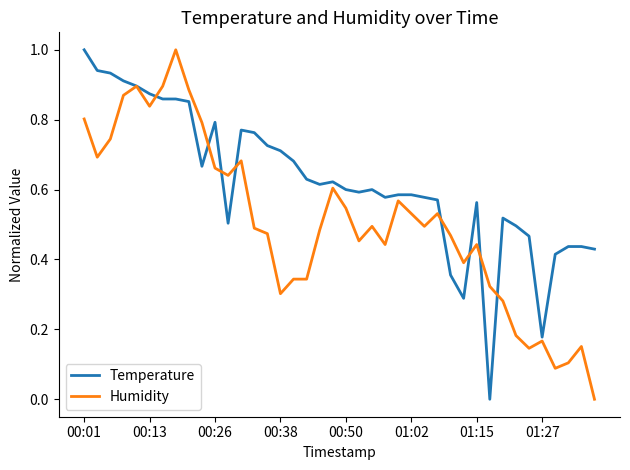

True or false: Temperature has more than 2 interior local peaks.

True